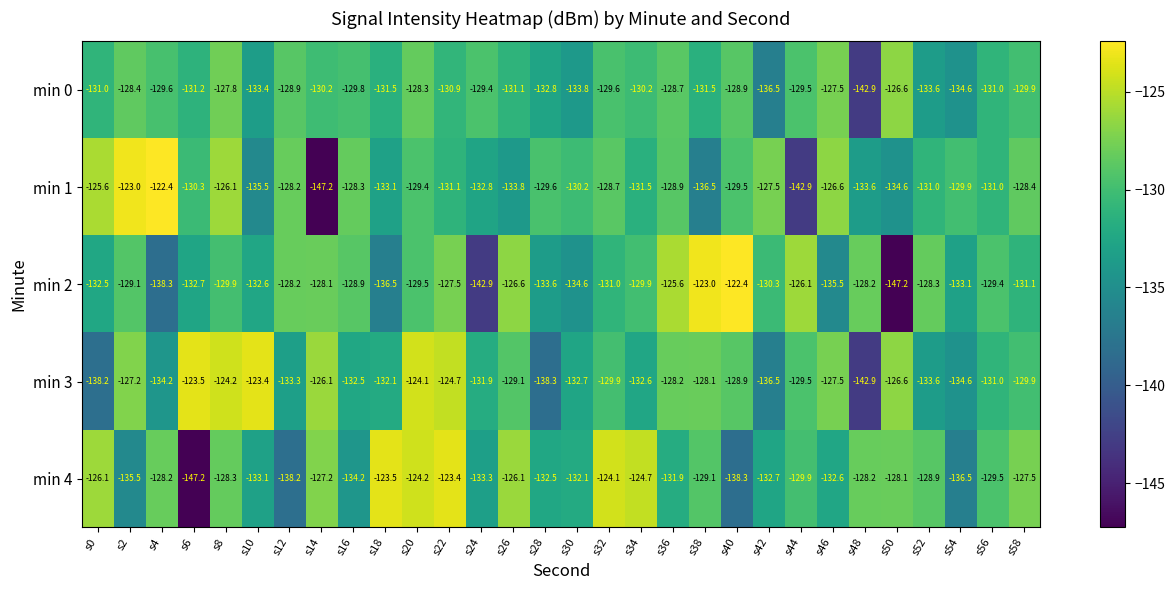

At s20, list the series in order from smallest to largest.

min 2, min 1, min 0, min 4, min 3